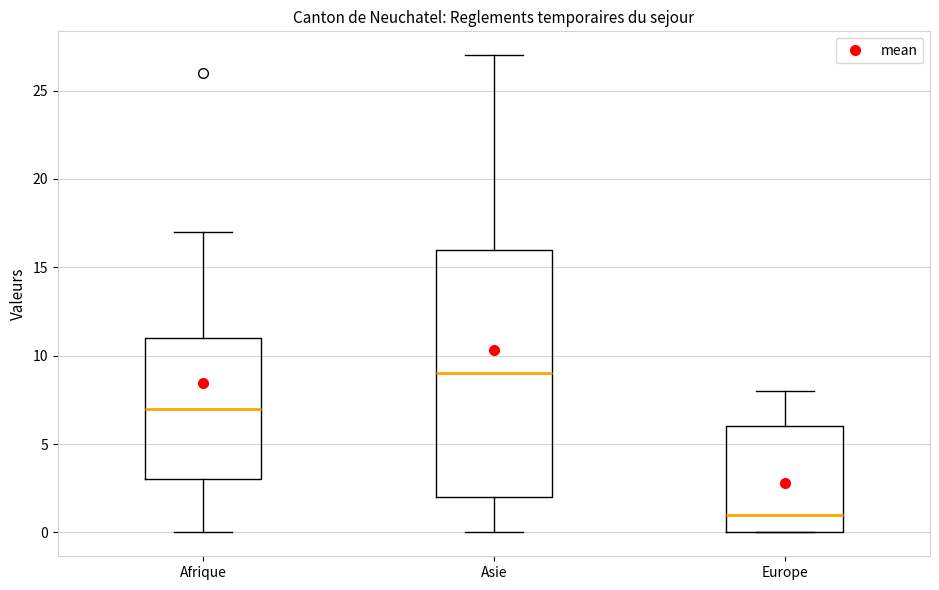

Comparing the boxes themselves (not the whiskers), which one is the tallest?

Asie